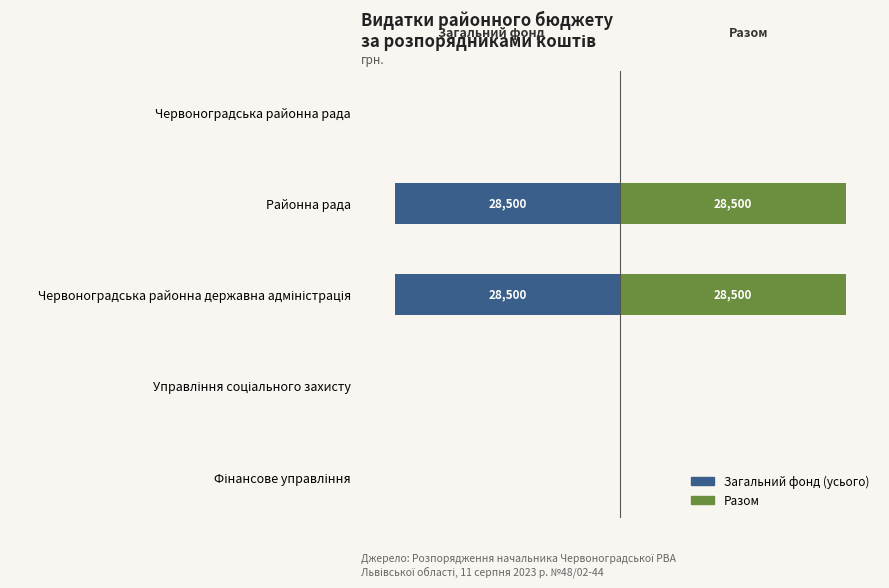

Which has a higher value, Червоноградська районна державна адміністрація or Районна рада?

Червоноградська районна державна адміністрація